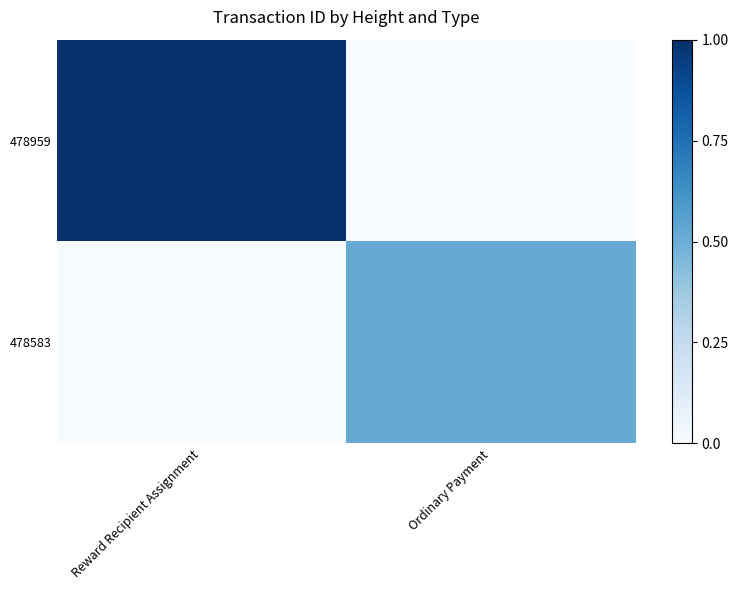

At Reward Recipient Assignment, list the series in order from largest to smallest.

478959, 478583